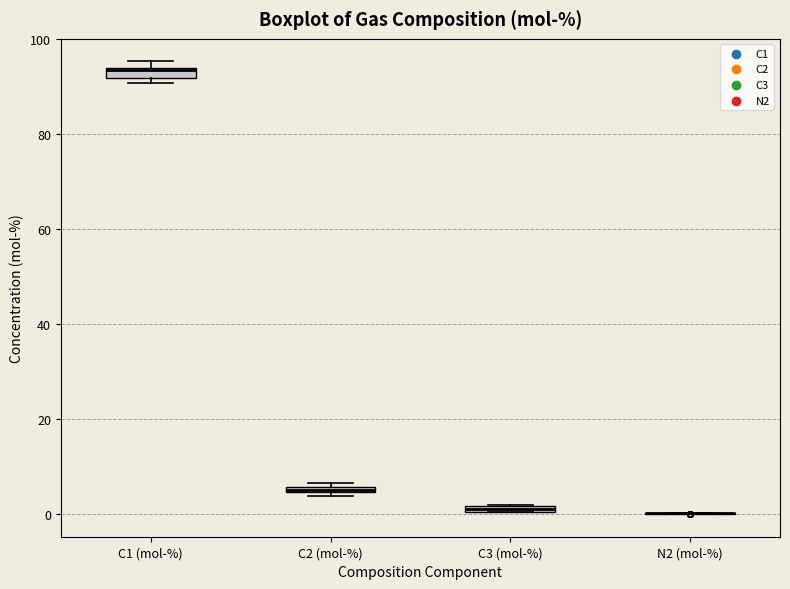

Where is the upper edge of the box for C3 (mol-%) on the y-axis? The values are not printed on the chart, so give them approximately, as read against the axis.

2